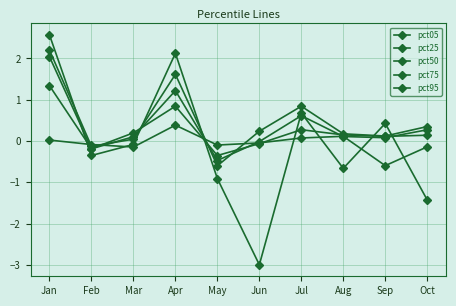

Which series changed the most between Mar and Oct?

pct05